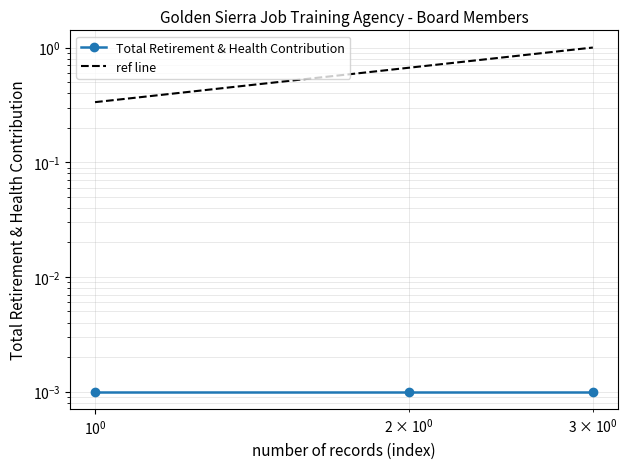

Between $\mathdefault{10^{-2}}$ and $\mathdefault{10^{-1}}$, which series saw the biggest shift?

ref line